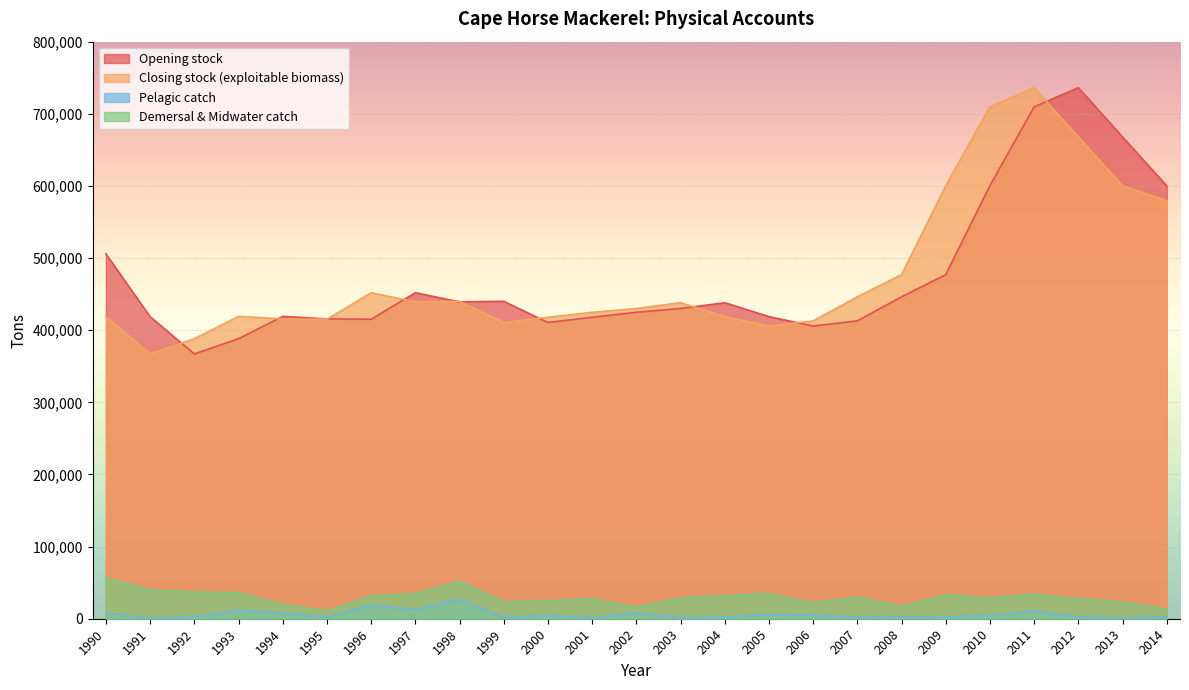

Between 1992 and 1998, which series saw the biggest shift?

Opening stock